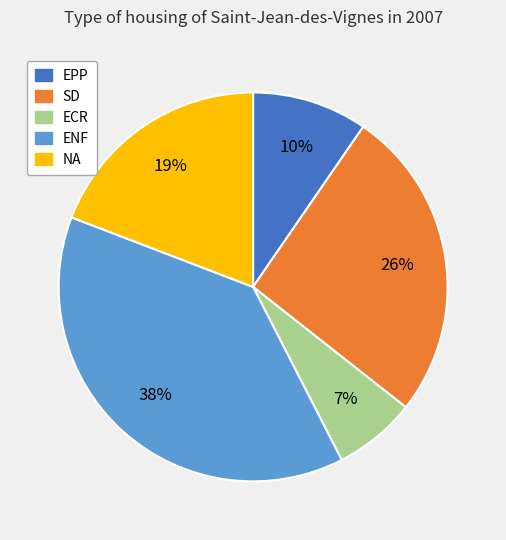

Is it true that SD is 26% of the pie?

True